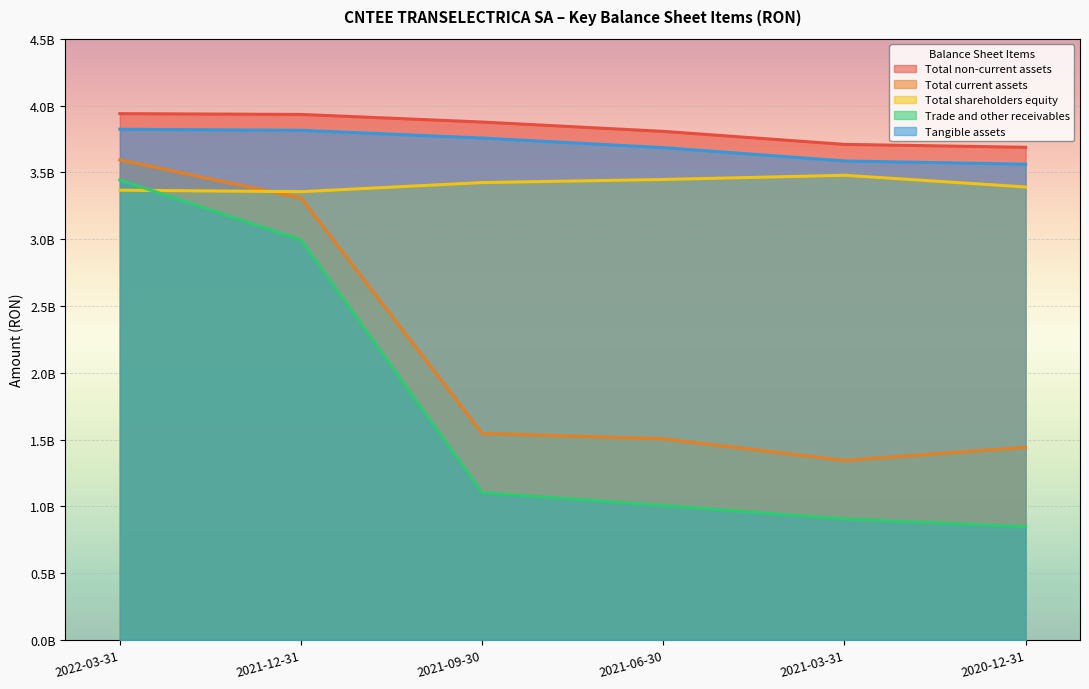

Reading right to left, extract all data points from this chart.

Total non-current assets: 3687353752	3709255973	3806601680	3876452240	3933367624	3939133370
Total current assets: 1441563263	1343877114	1505248580	1546203586	3308960431	3592907647
Total shareholders equity: 3390436006	3478097582	3446581515	3423371875	3355101973	3366413940
Trade and other receivables: 847936655	905899897	1006182367	1103101225	2995581608	3443212940
Tangible assets: 3560861042	3585128769	3684765170	3756547819	3814698495	3822375798